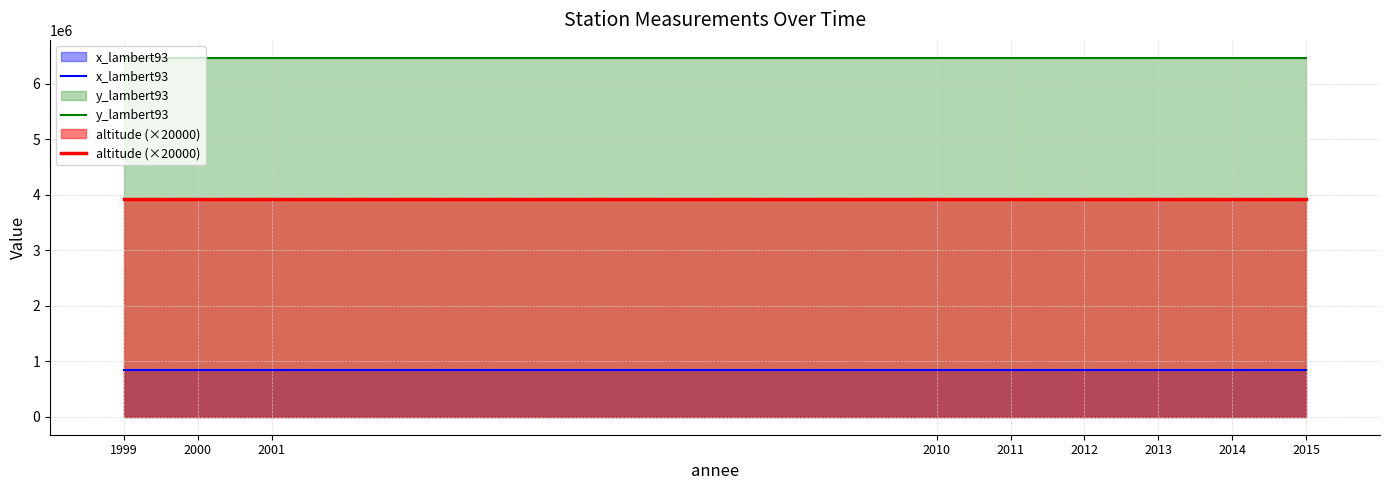

What is the value of the x_lambert93 point at the 1st from the left?

848947